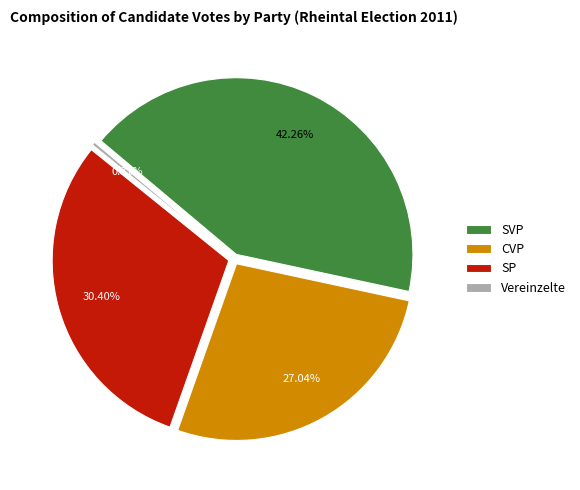

True or false: Eichberg accounts for 17% of the total.

False